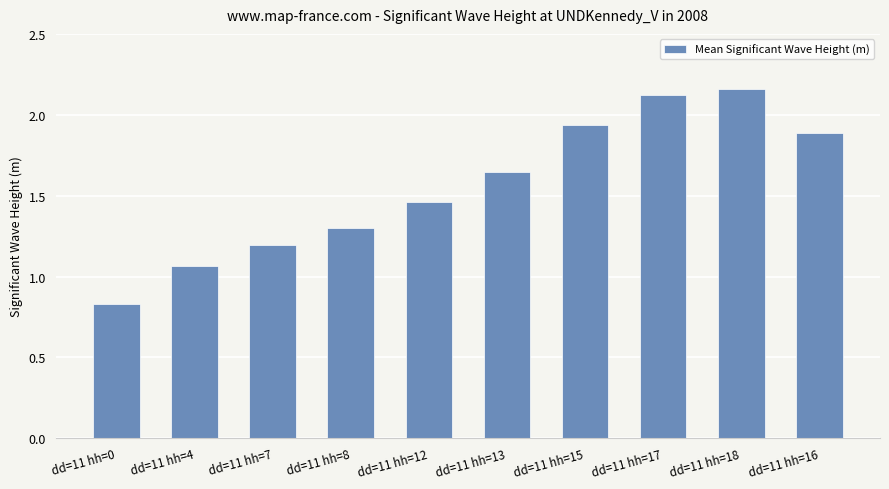

What position from the right is dd=11 hh=8?

7